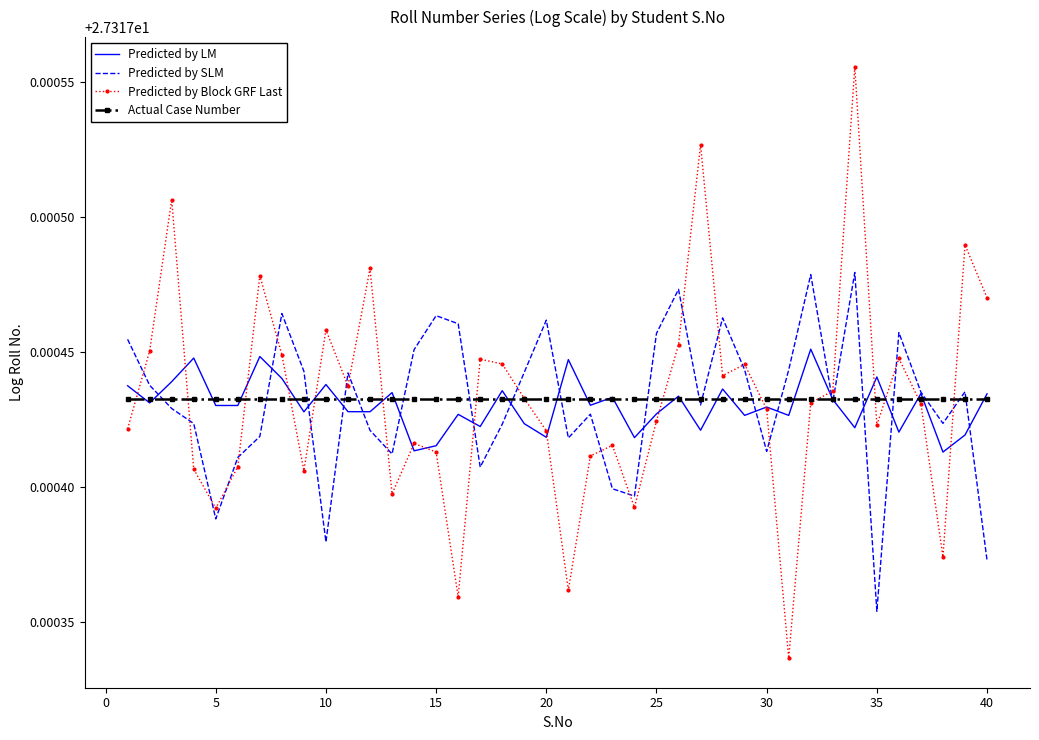

List the series in order of their peak value, highest first.

Predicted by Block GRF Last, Predicted by SLM, Predicted by LM, Actual Case Number